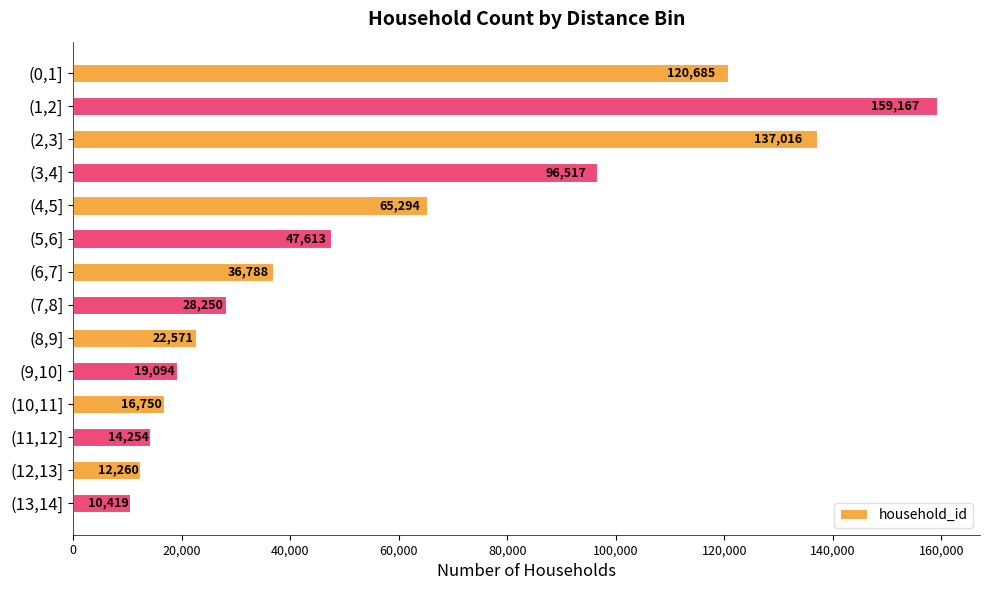

List the labels in order of value, largest first.

(1,2], (2,3], (0,1], (3,4], (4,5], (5,6], (6,7], (7,8], (8,9], (9,10], (10,11], (11,12], (12,13], (13,14]